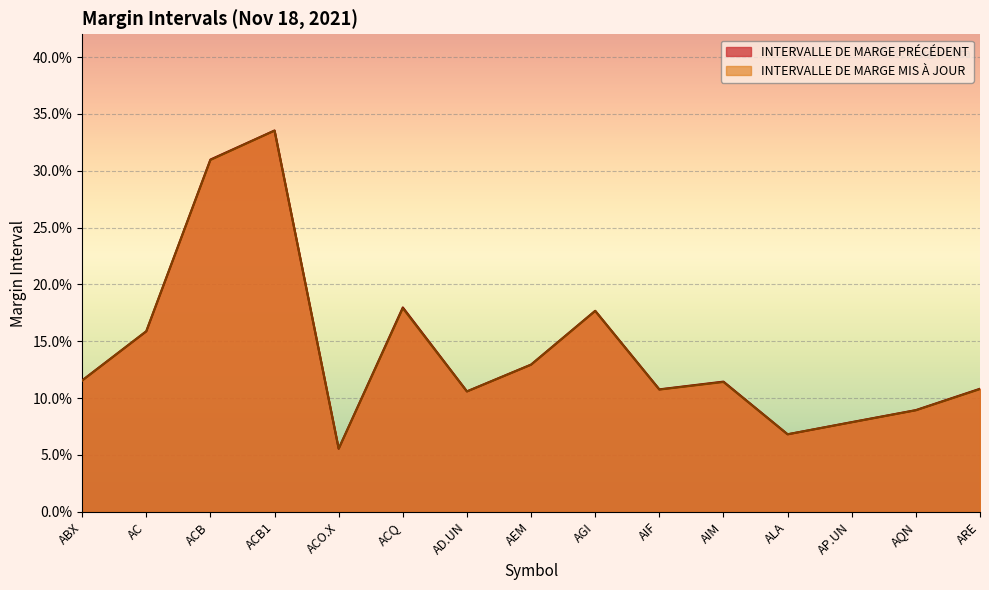

What is the average value of the INTERVALLE DE MARGE PRÉCÉDENT series?

0.1